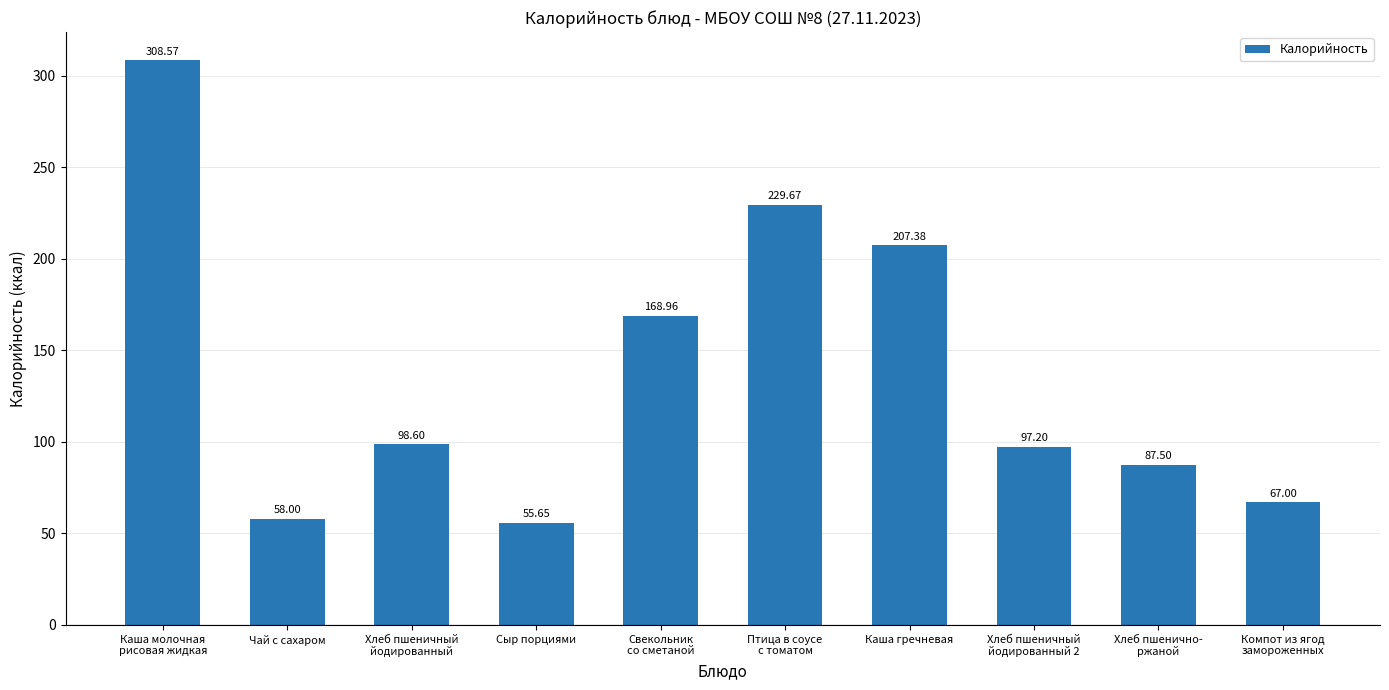

At which category does the chart reach its peak across all series?

Каша молочная
рисовая жидкая